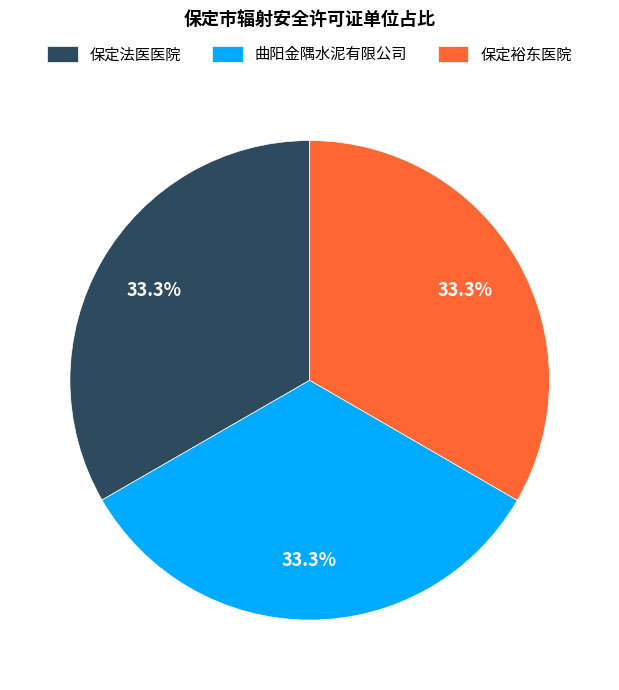

To the nearest percent, what percentage of the pie is 曲阳金隅水泥有限公司?

33%